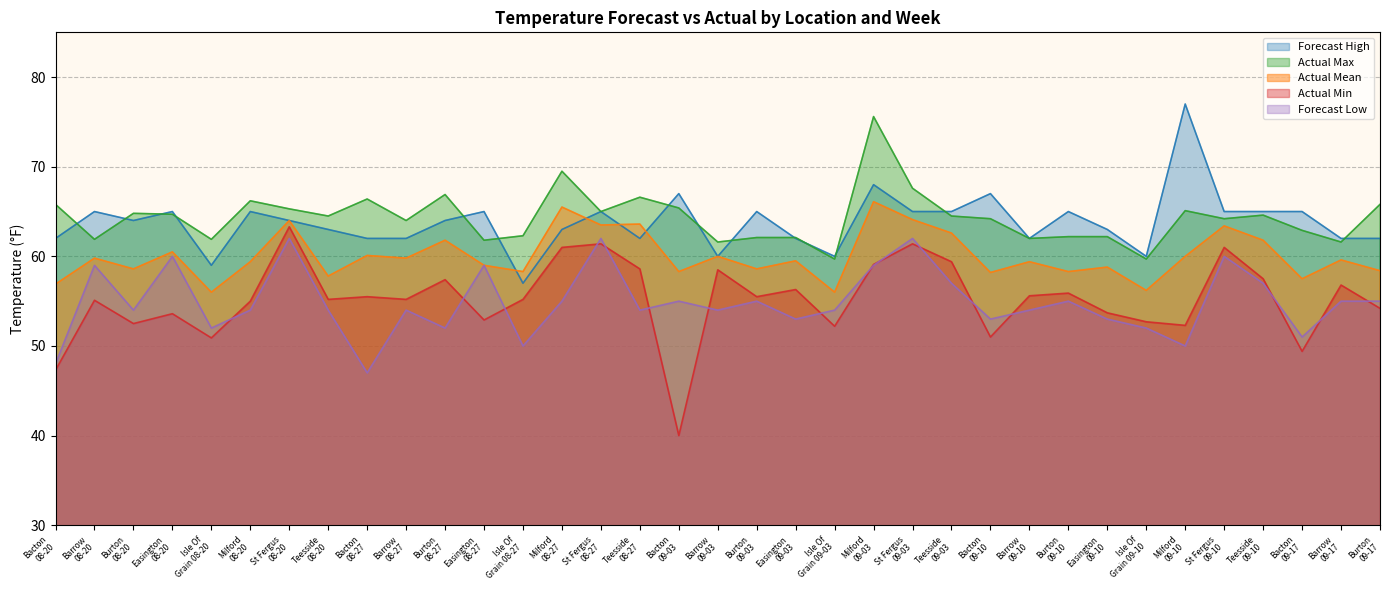

What is the total value across all series at Isle Of
Grain 08-20?

279.8